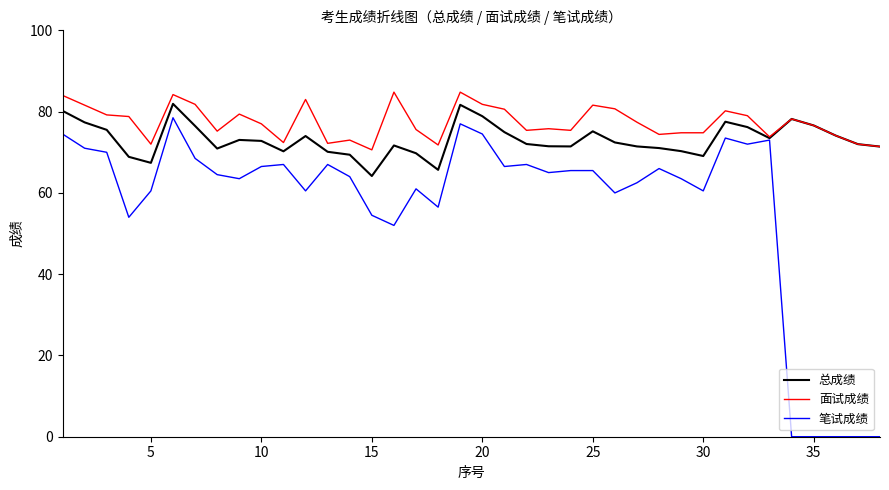

Rank the series by their average value, from lowest to highest.

笔试成绩, 总成绩, 面试成绩